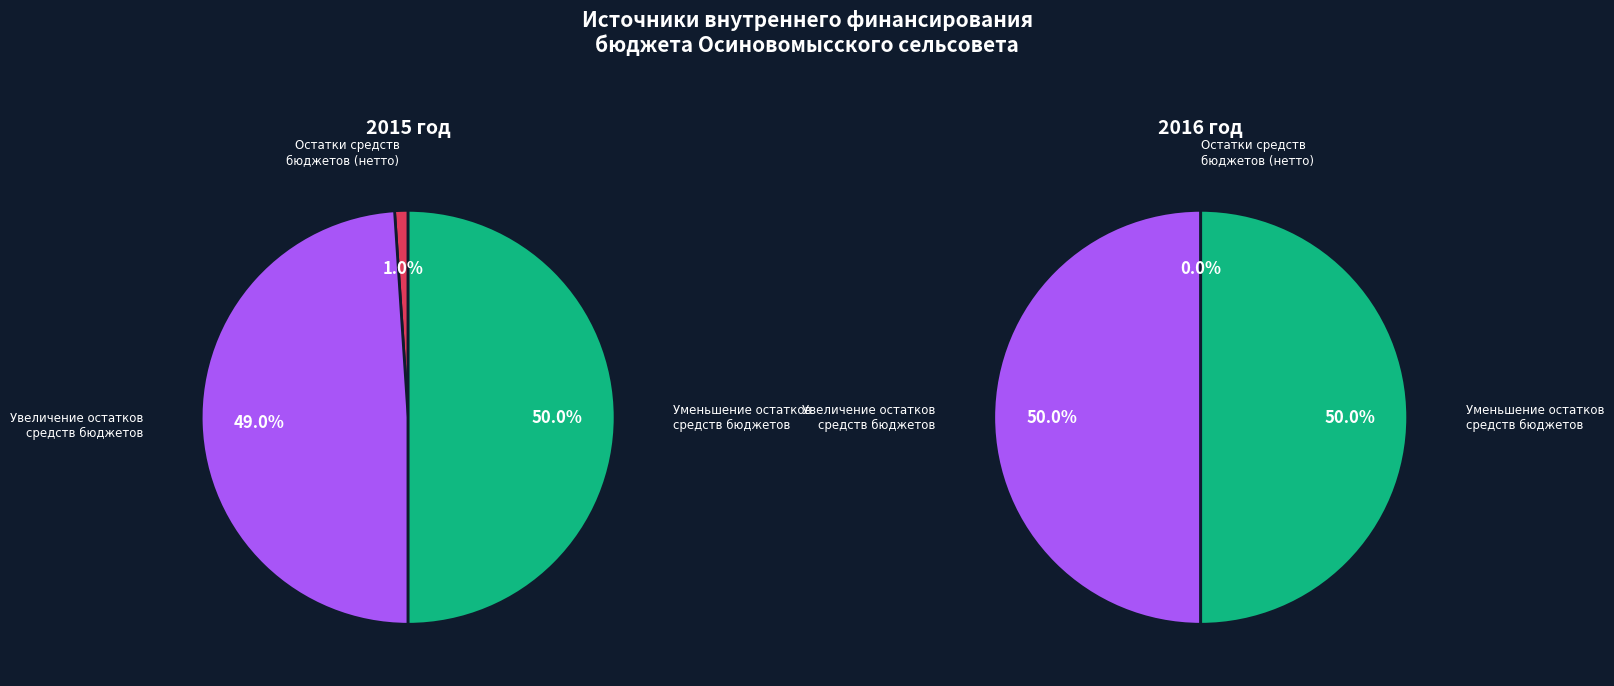

What percentage is the Увеличение остатков средств бюджетов slice, to the nearest percent?

50%